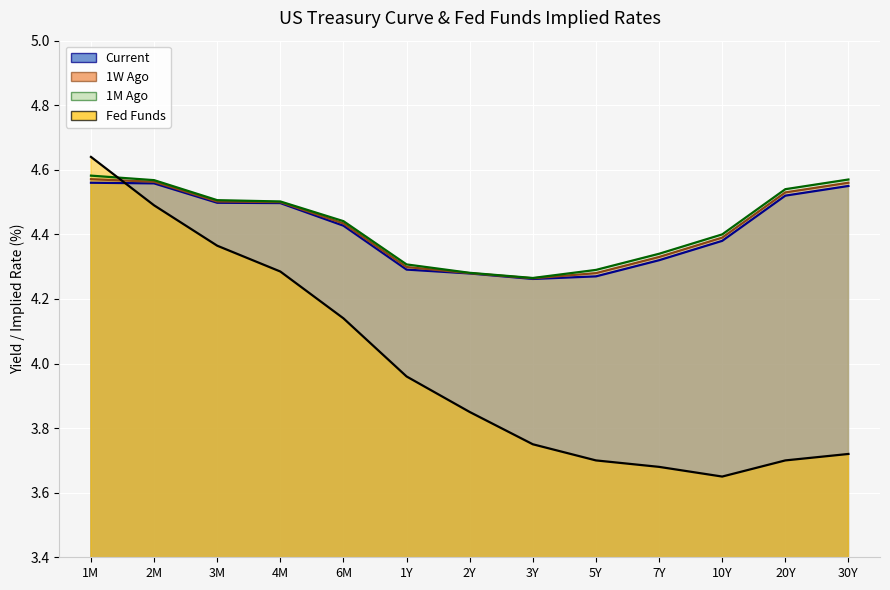

List the series in order of their peak value, highest first.

Fed Funds, 1M Ago, 1W Ago, Current